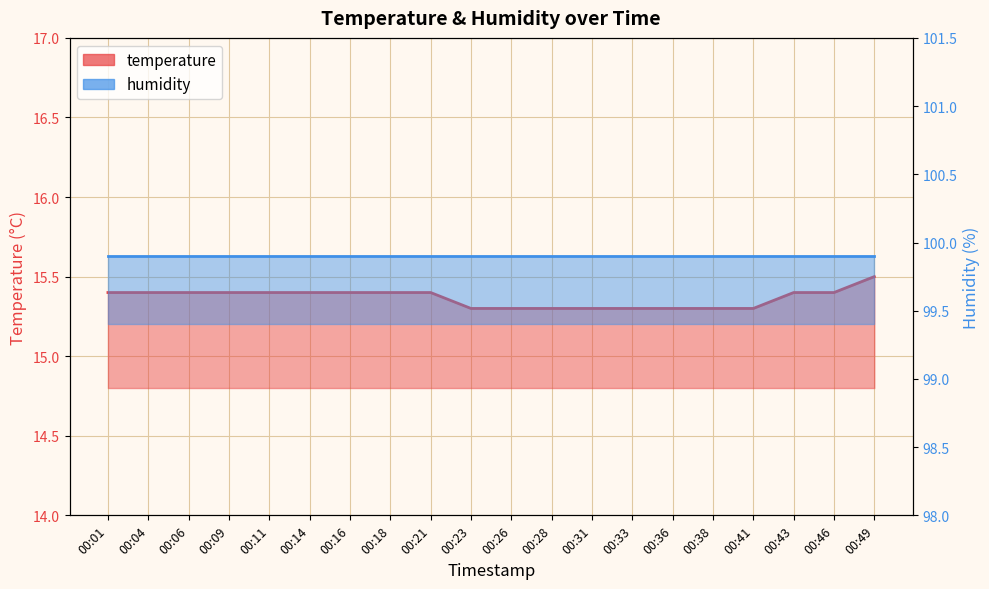

List the labels in order of value, smallest first.

00:23, 00:26, 00:28, 00:31, 00:33, 00:36, 00:38, 00:41, 00:01, 00:04, 00:06, 00:09, 00:11, 00:14, 00:16, 00:18, 00:21, 00:43, 00:46, 00:49